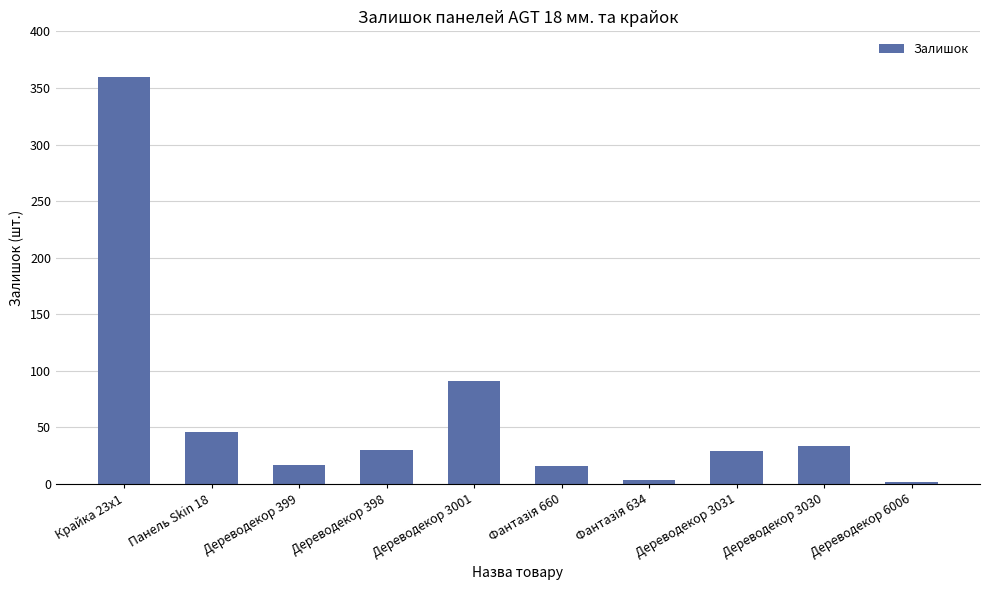

Which has a higher value, Дереводекор 399 or Дереводекор 3001?

Дереводекор 3001